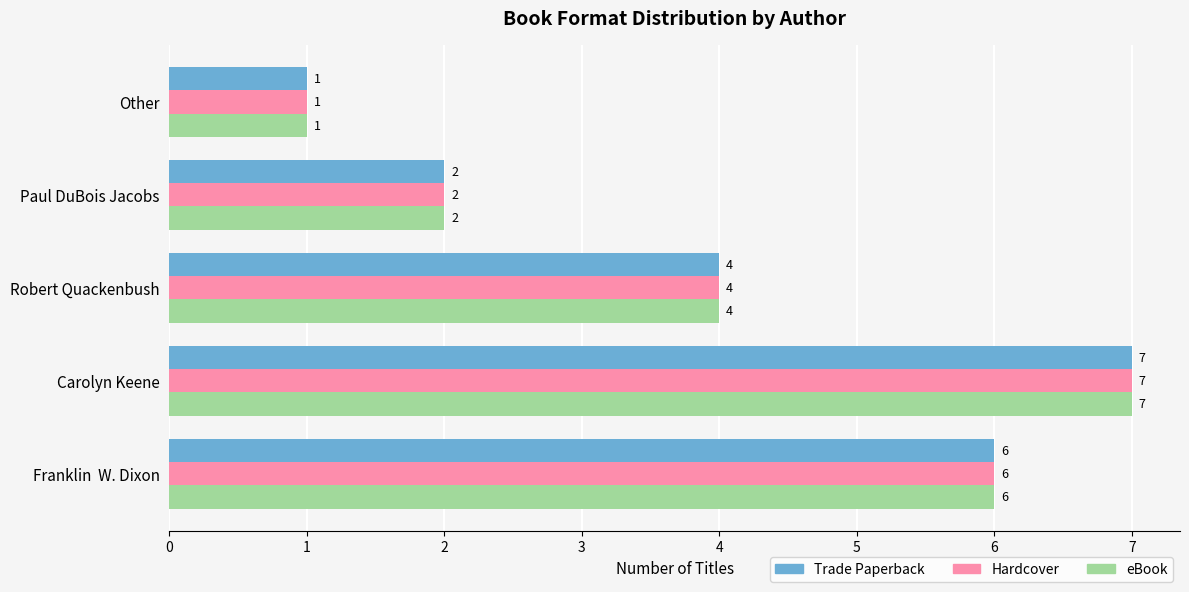

True or false: Hardcover has a value of 4 at Robert Quackenbush.

True